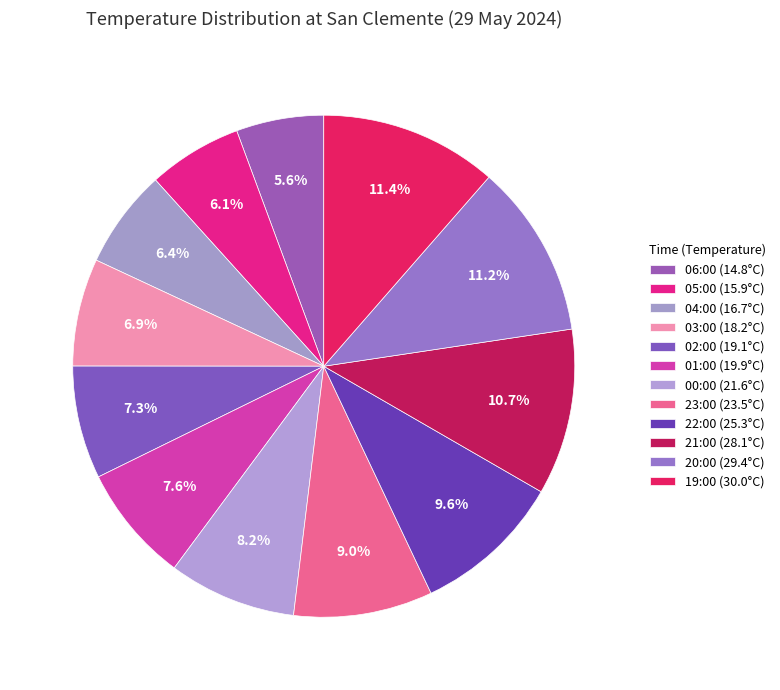

Count the number of slices in the pie.

12